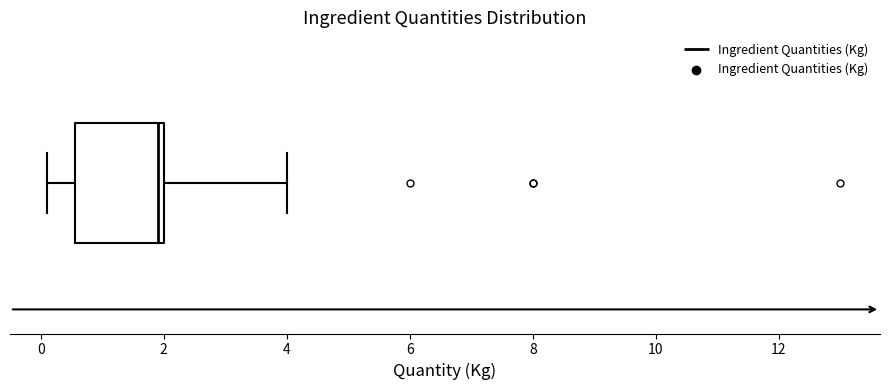

Transcribe this box plot: give where the median line is, the range the box spans, and where the two whiskers end, as read against the x-axis. The values are not printed on the chart, so give them approximately, as read against the axis.

median 2.0 (just left of the box's right edge), box 0.6 to 2.0, whiskers 0.2 to 4.0